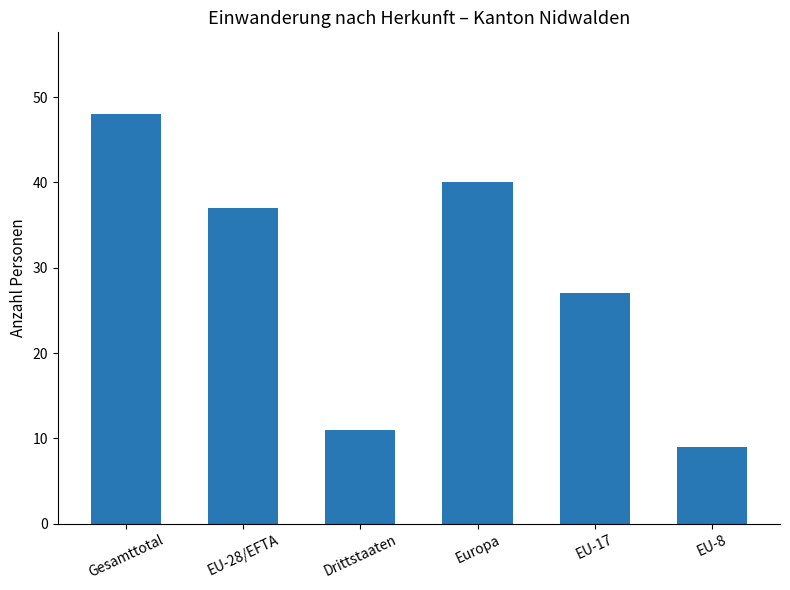

What is the difference between the second highest and minimum values?

31